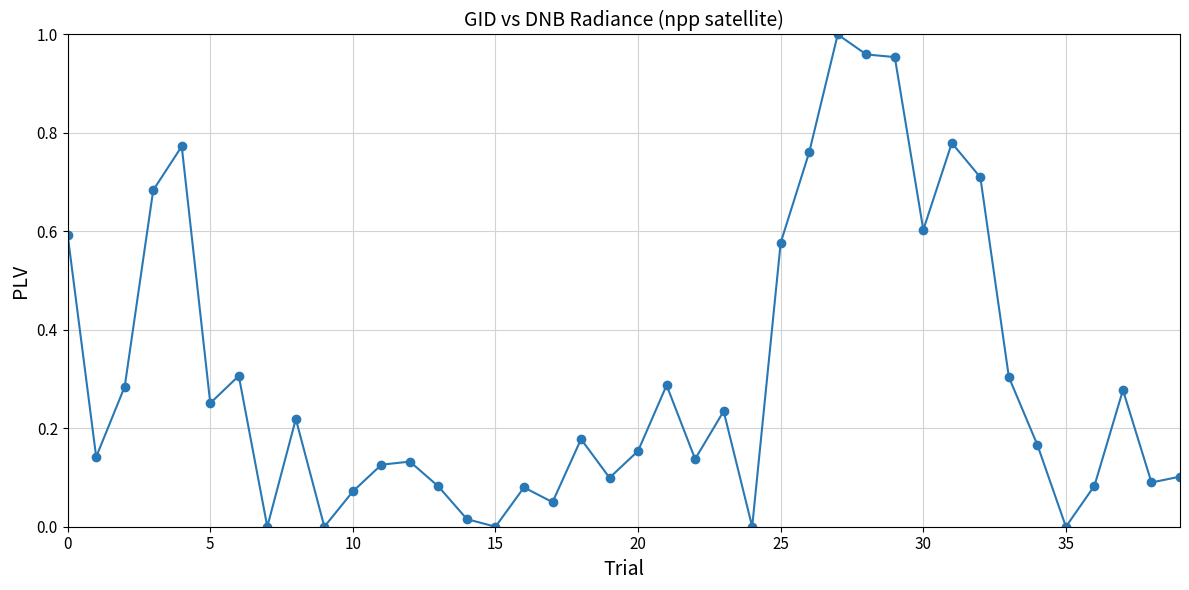

How many series are shown in this chart?

1